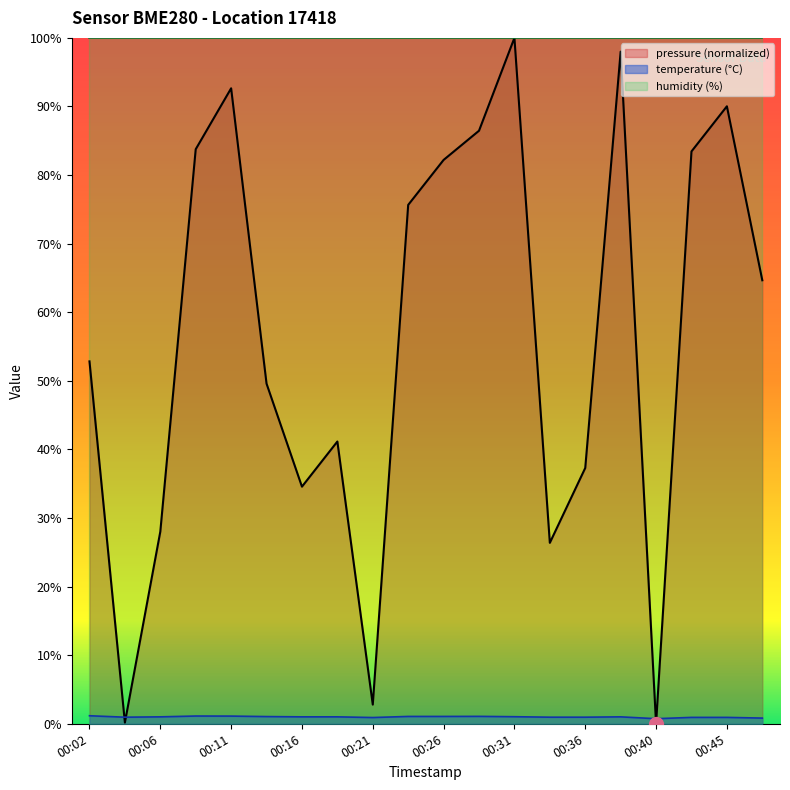

The pressure series shows 18.0 at 00:33. True or false?

False